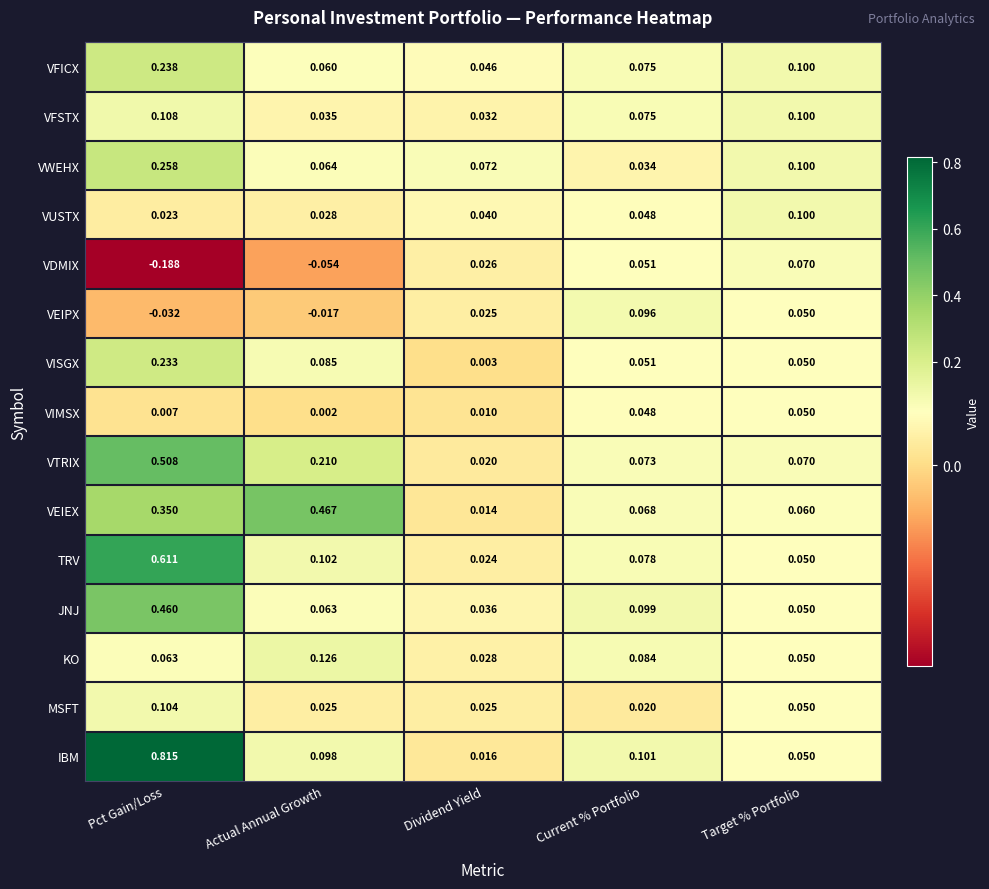

What is the total value across all series at Target % Portfolio?

1.0